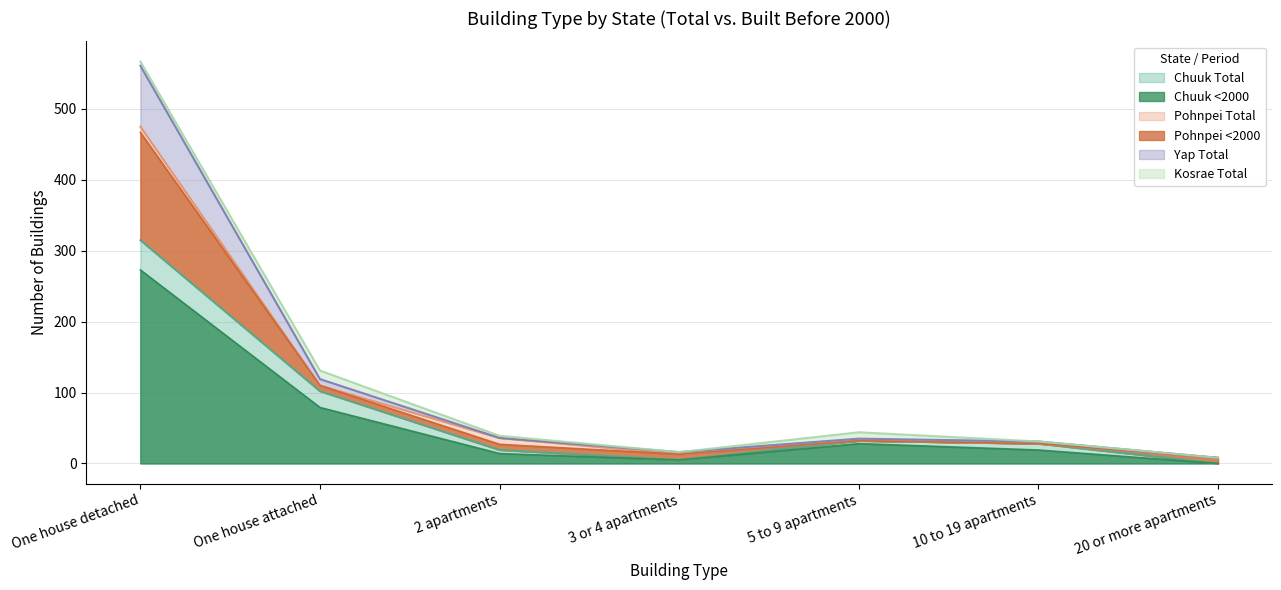

The Chuuk <2000 series shows 79 at One house attached. True or false?

True